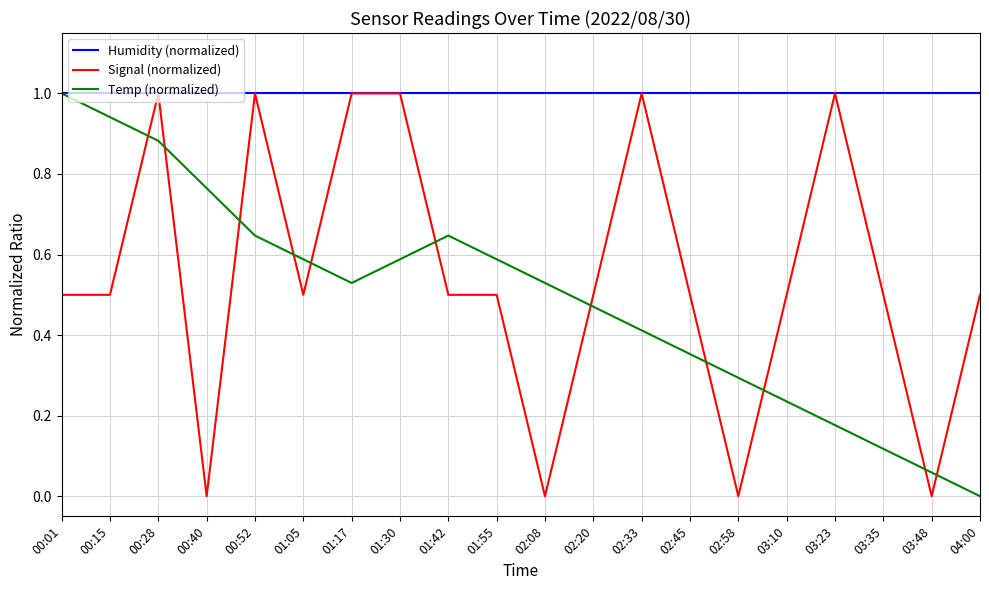

Where do Temp (normalized) and Signal (normalized) first cross each other?

00:15 and 00:28